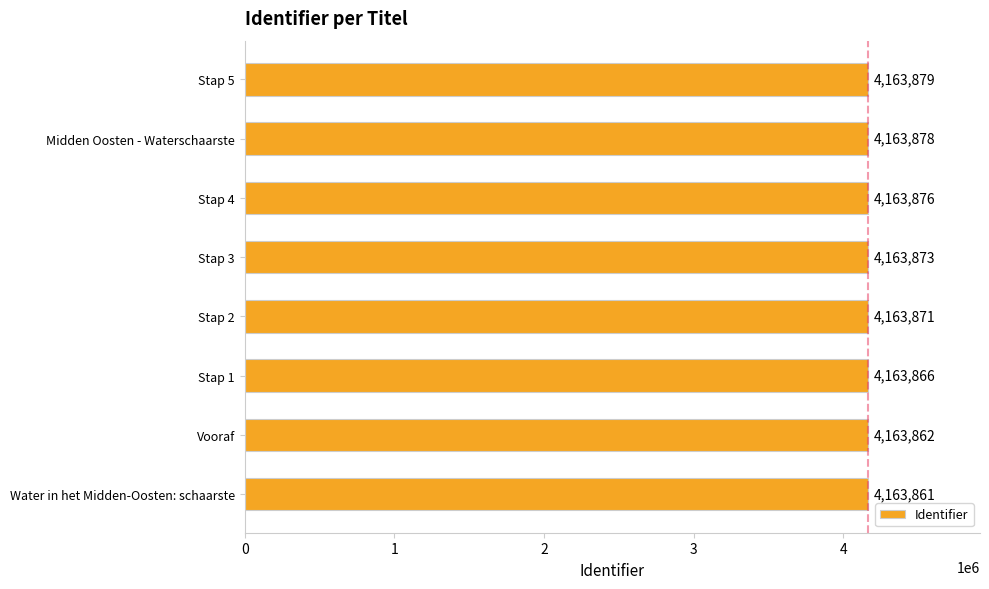

What is the difference between the maximum and minimum values?

18